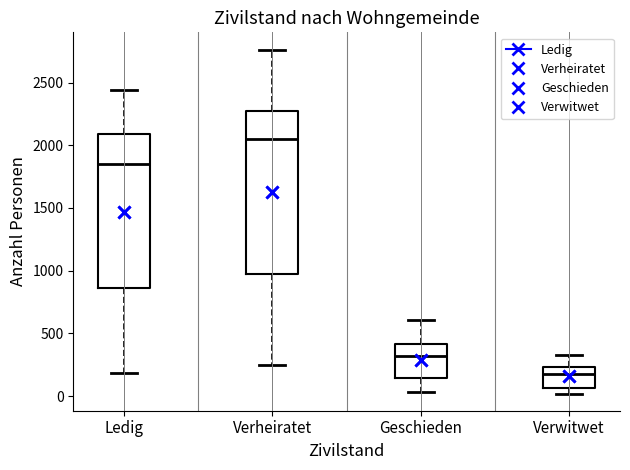

Where is the upper edge of the box for Verheiratet on the y-axis? The values are not printed on the chart, so give them approximately, as read against the axis.

2300